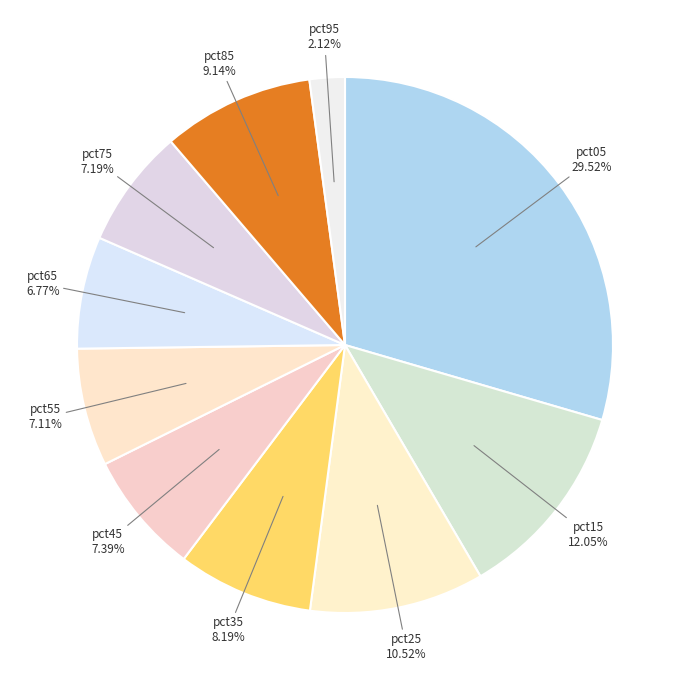

What is the smallest slice in the pie chart?

pct95